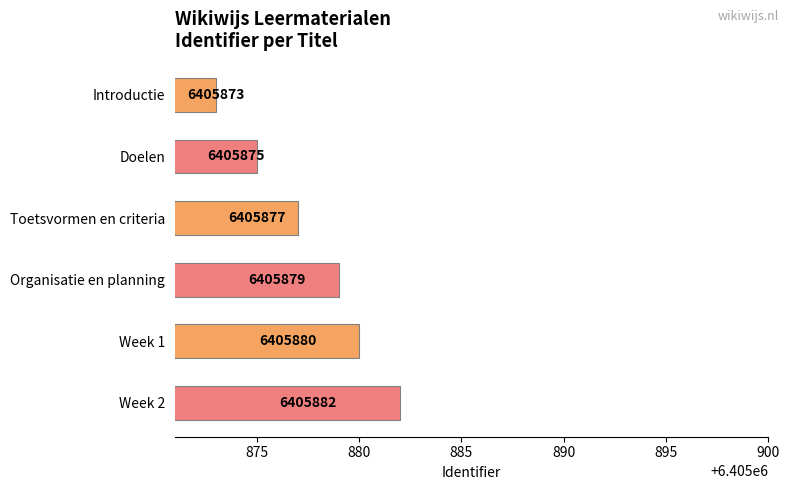

Rank the categories by value from highest to lowest.

Week 2, Week 1, Organisatie en planning, Toetsvormen en criteria, Doelen, Introductie